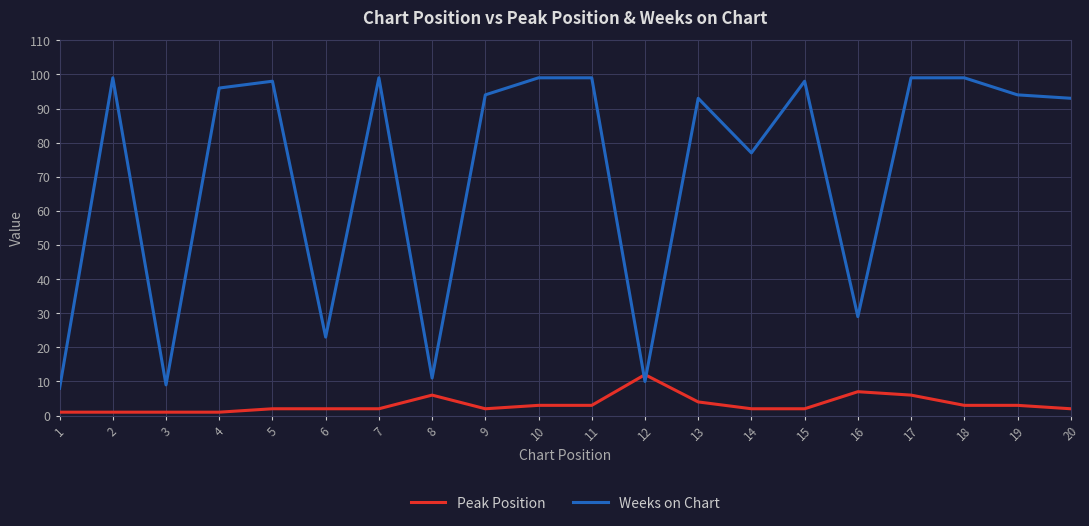

Read the Weeks on Chart value at 19, to the nearest 10.

90